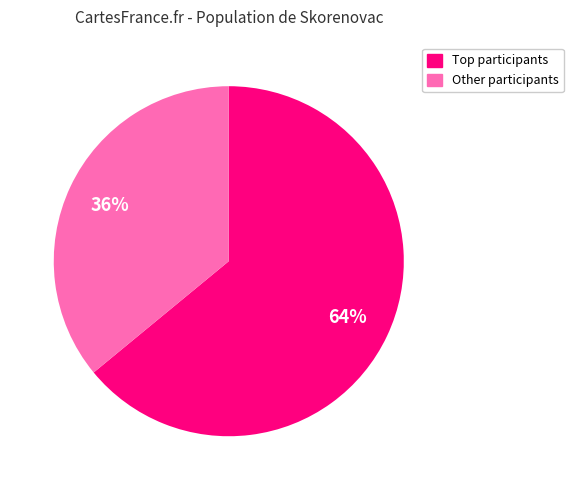

To the nearest percent, what portion does Other participants represent?

36%